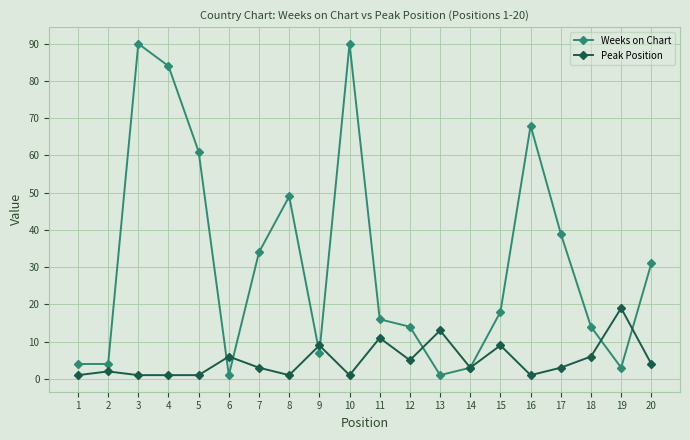

Is it true that Weeks on Chart equals 90 at 16?

False